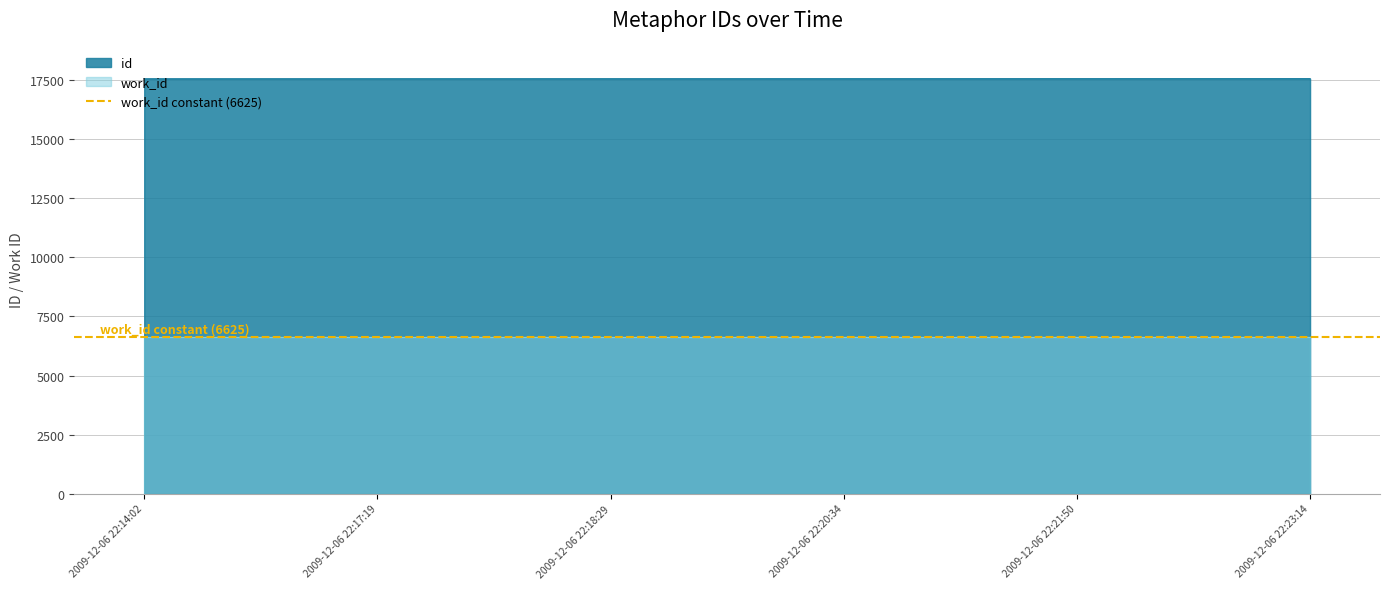

The value at 2009-12-06 22:20:34 is 5713. True or false?

False